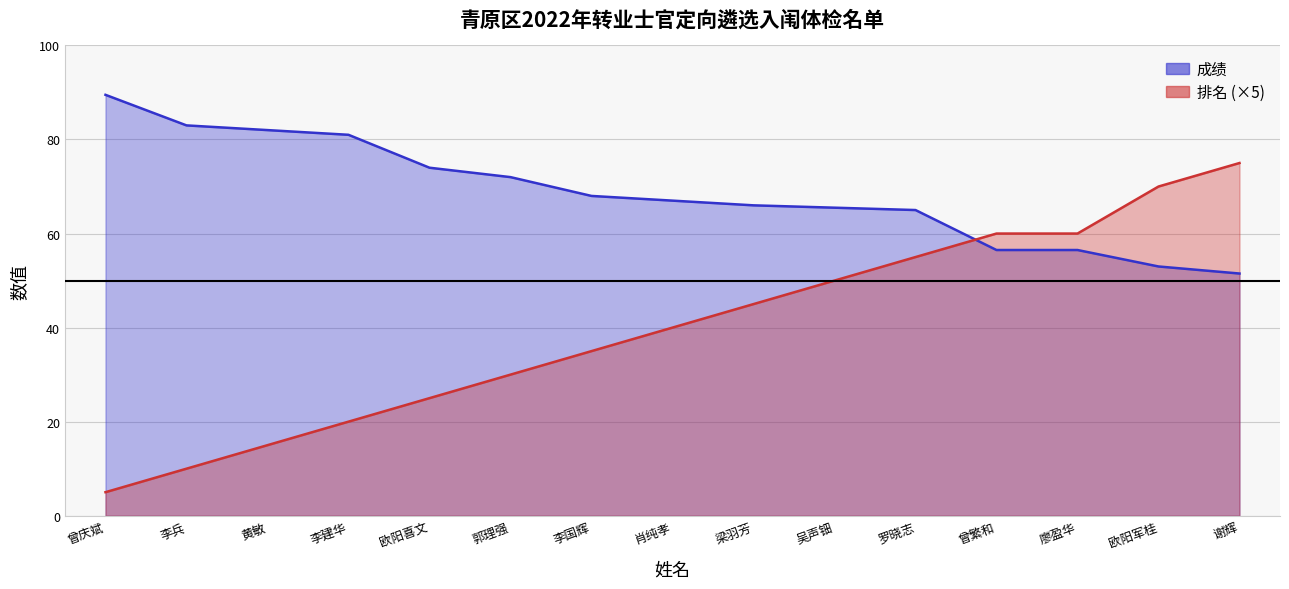

Reading left to right, extract all data points from this chart.

成绩: 曾庆斌=89.5	李兵=83.0	黄敏=82.0	李建华=81.0	欧阳喜文=74.0	郭理强=72.0	李国辉=68.0	肖纯孝=67.0	梁羽芳=66.0	吴声钿=65.5	罗晓志=65.0	曾繁和=56.5	廖盈华=56.5	欧阳军桂=53.0	谢辉=51.5
排名: 曾庆斌=5.0	李兵=10.0	黄敏=15.0	李建华=20.0	欧阳喜文=25.0	郭理强=30.0	李国辉=35.0	肖纯孝=40.0	梁羽芳=45.0	吴声钿=50.0	罗晓志=55.0	曾繁和=60.0	廖盈华=60.0	欧阳军桂=70.0	谢辉=75.0